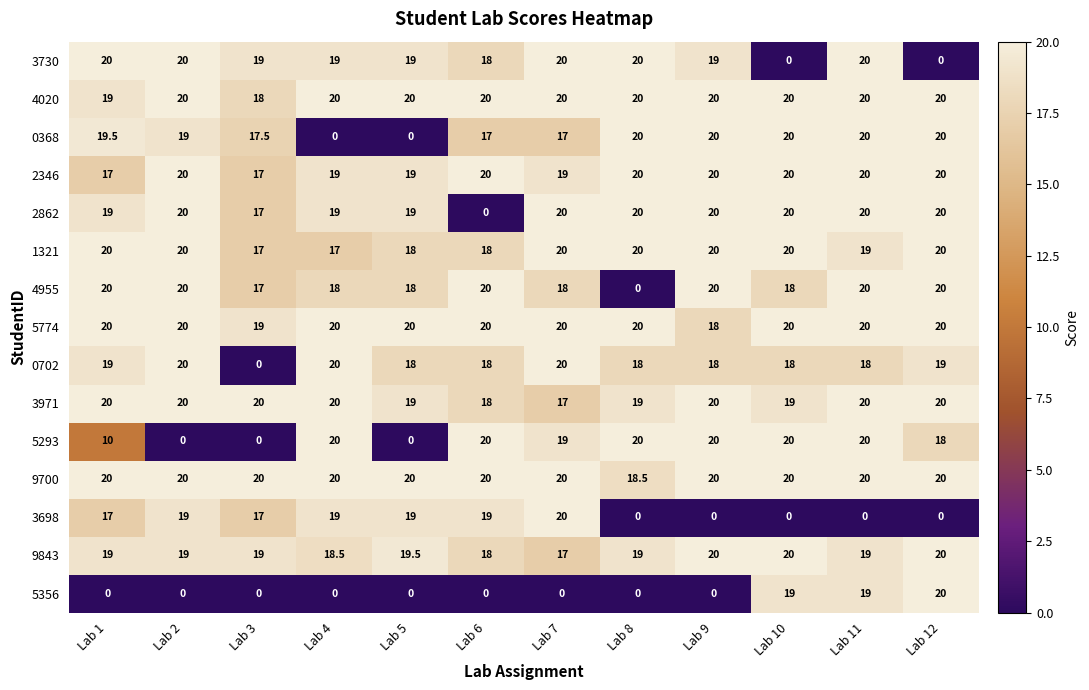

Which series has the largest total across all categories?

9700